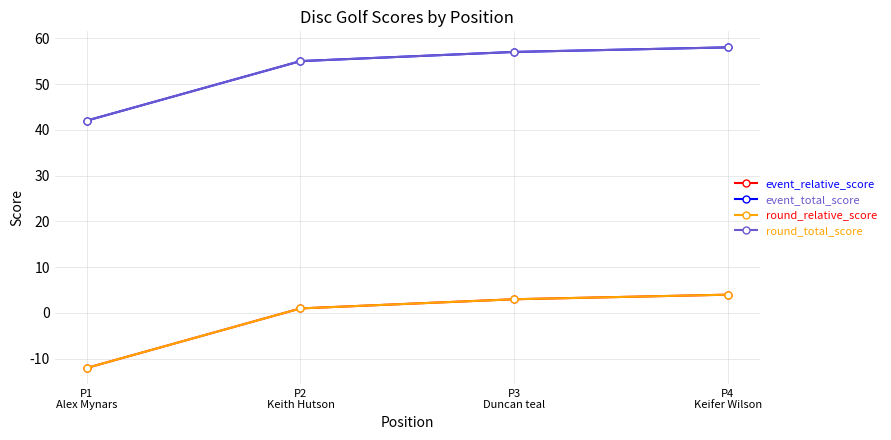

Is this an area chart (filled region under the line)?

No